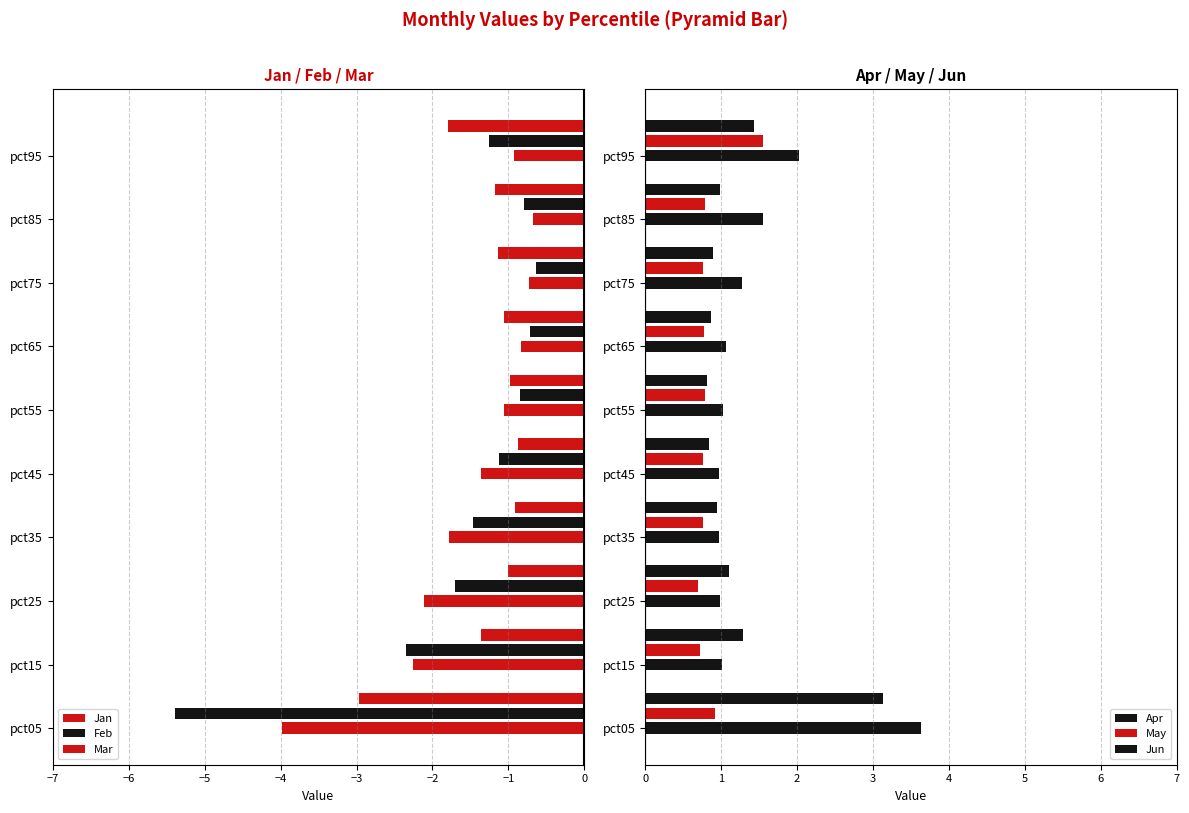

How many groups of bars are there?

10